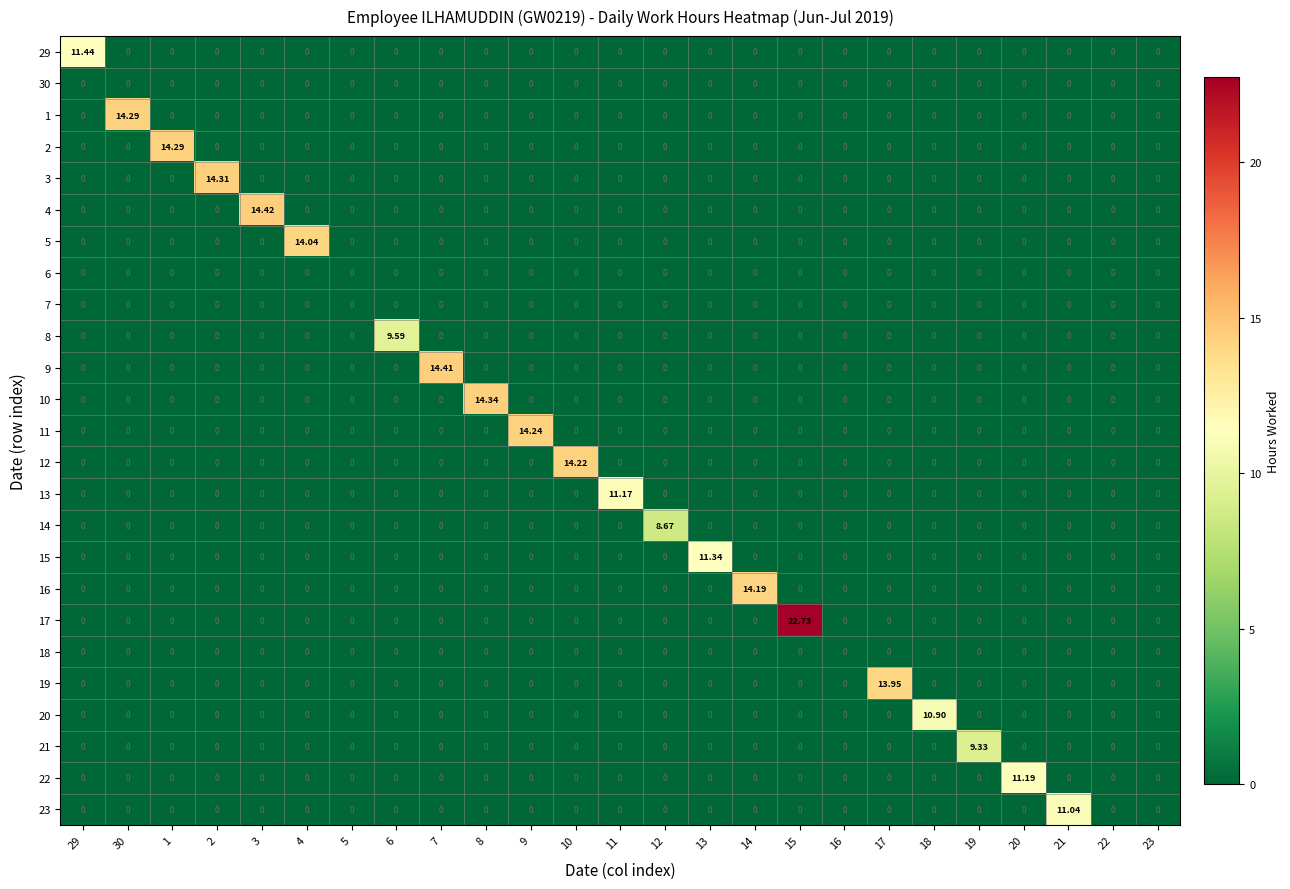

At which category is the sum across all series the highest?

15